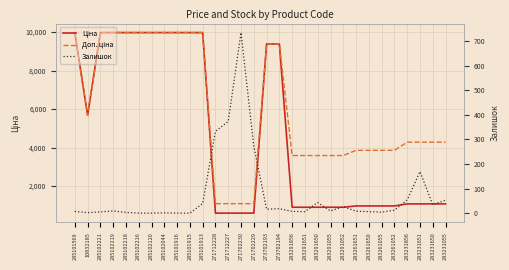

The value of Залишок at 285102044 is 1.0. True or false?

True